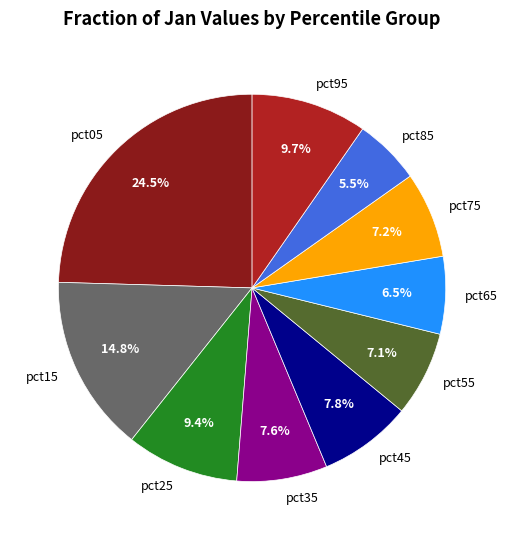

To the nearest percent, what portion does pct75 represent?

7%